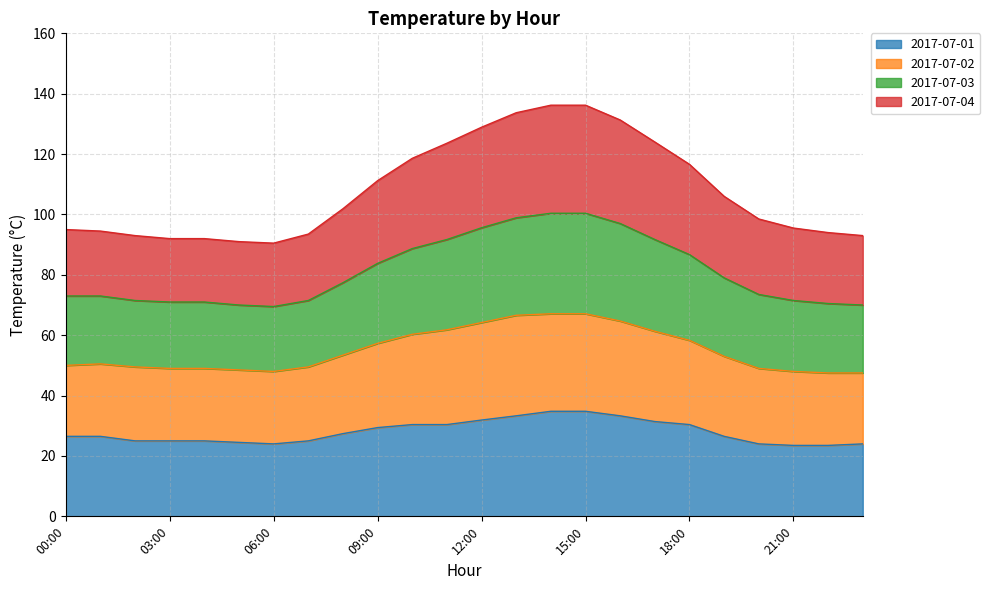

Does the chart display data point markers on the line(s)?

No